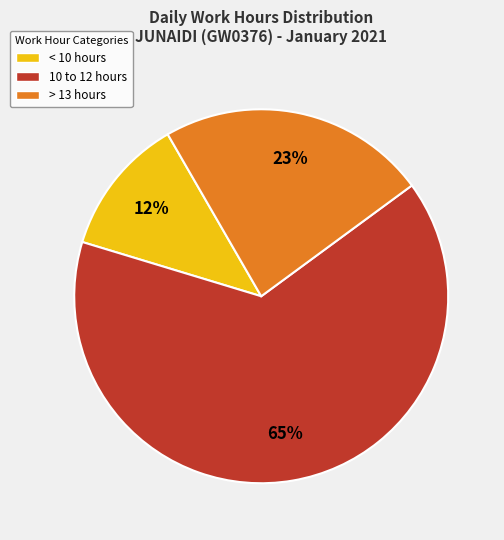

Does any single category account for the majority?

Yes